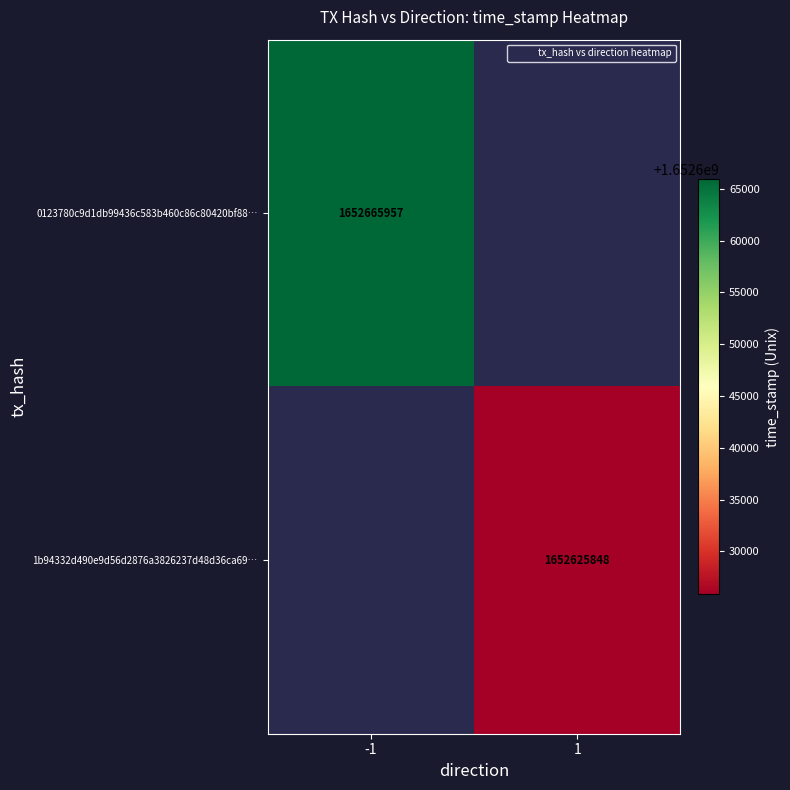

Rank the categories by 1b94332d490e9d56d2876a3826237d48d36ca69… value from highest to lowest.

-1, 1